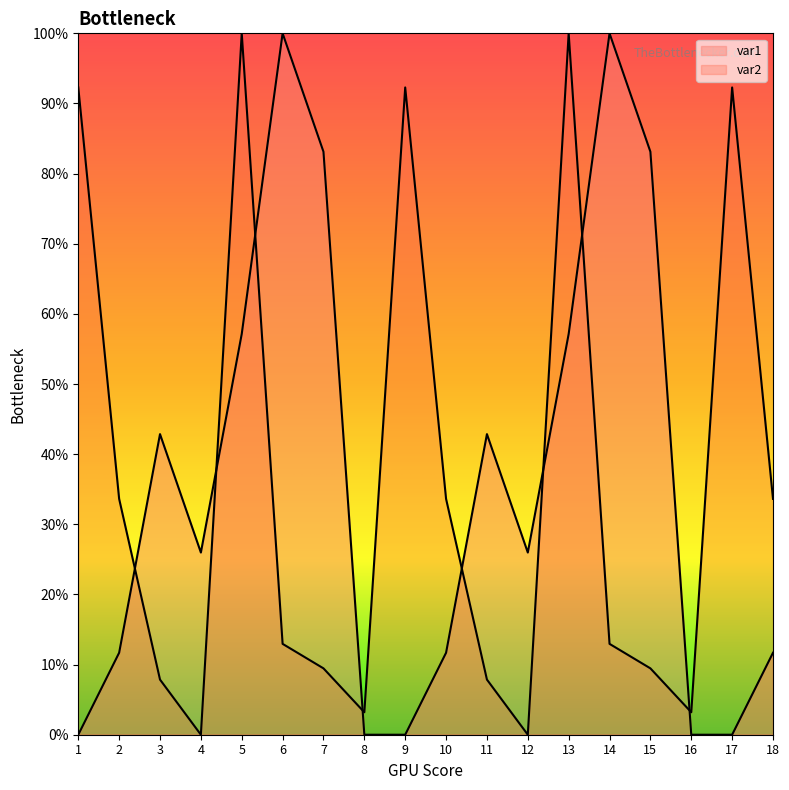

The var2 series shows 100.0 at 5. True or false?

True